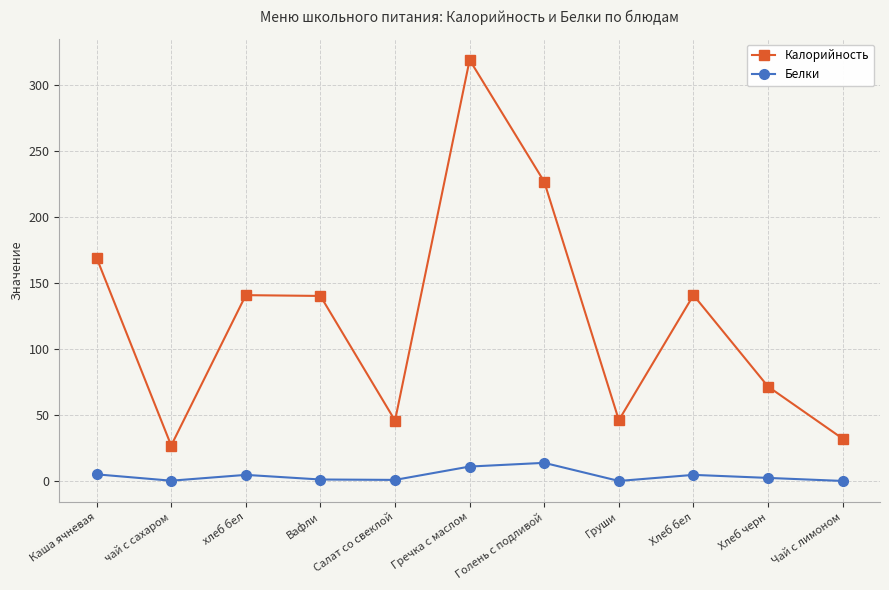

At which category is the sum across all series the highest?

Гречка с маслом